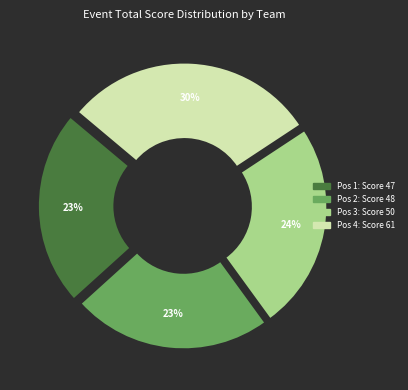

Count the number of slices in the pie.

4